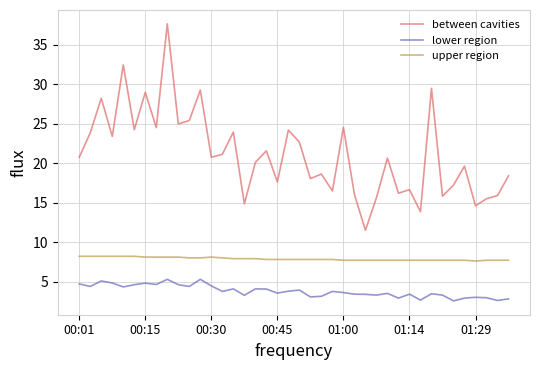

True or false: between cavities and upper region cross at least once.

False